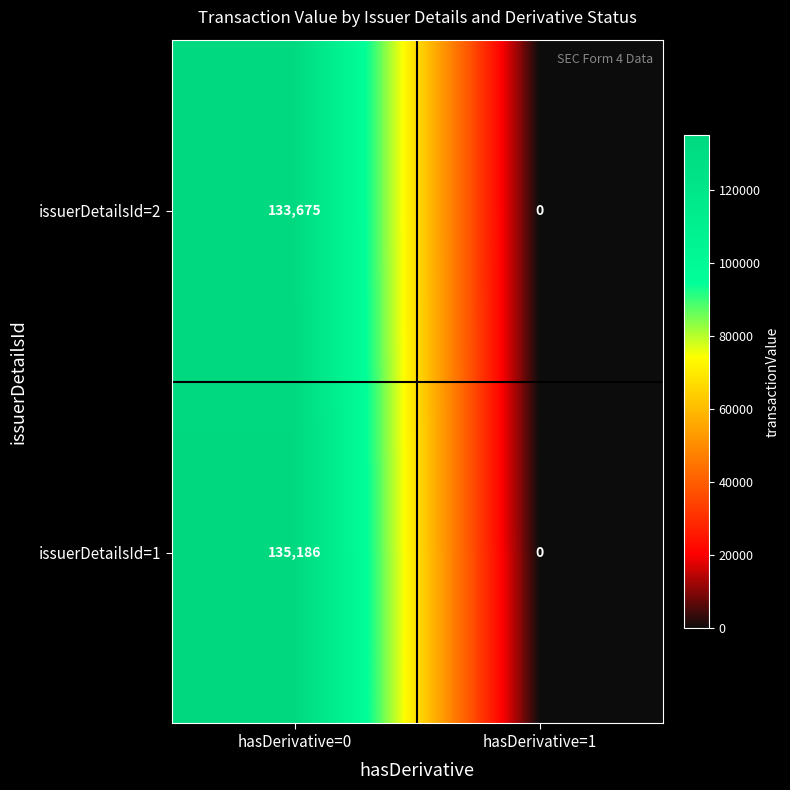

Reading left to right, what are all the values shown in this chart?

issuerDetailsId=2: 133675	0
issuerDetailsId=1: 135186	0